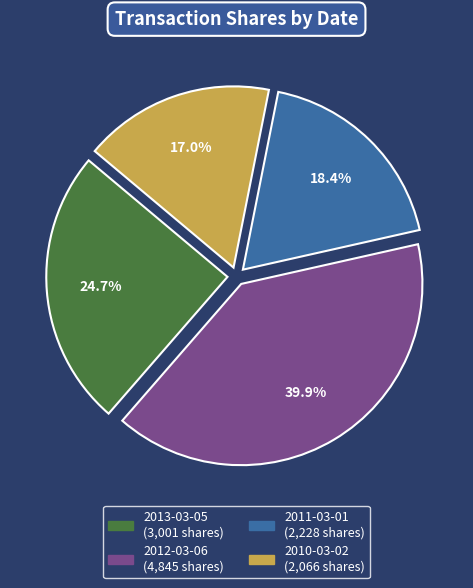

Which has a higher value, 2012-03-06 or 2013-03-05?

2012-03-06